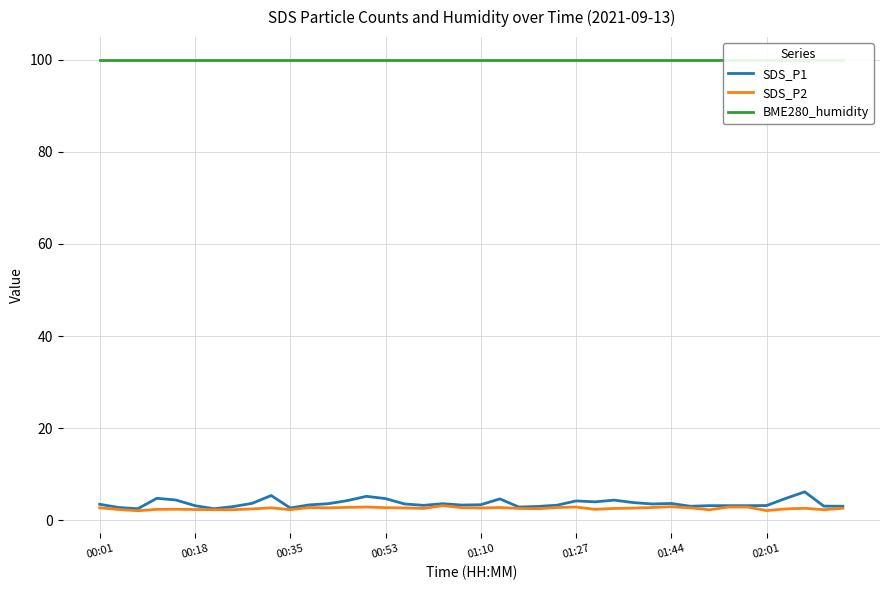

What are all the series names shown in the legend?

SDS_P1, SDS_P2, BME280_humidity